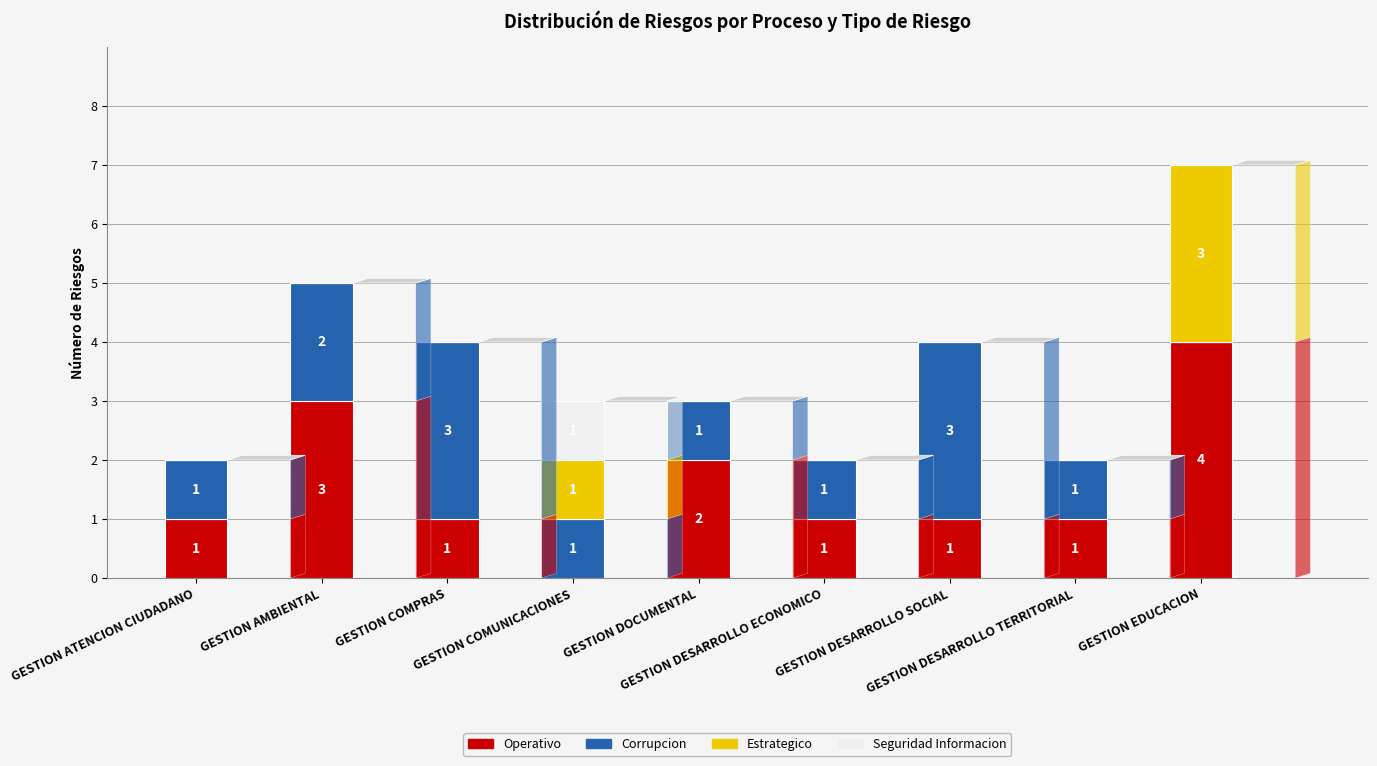

What is the sum of all Operativo values?

14